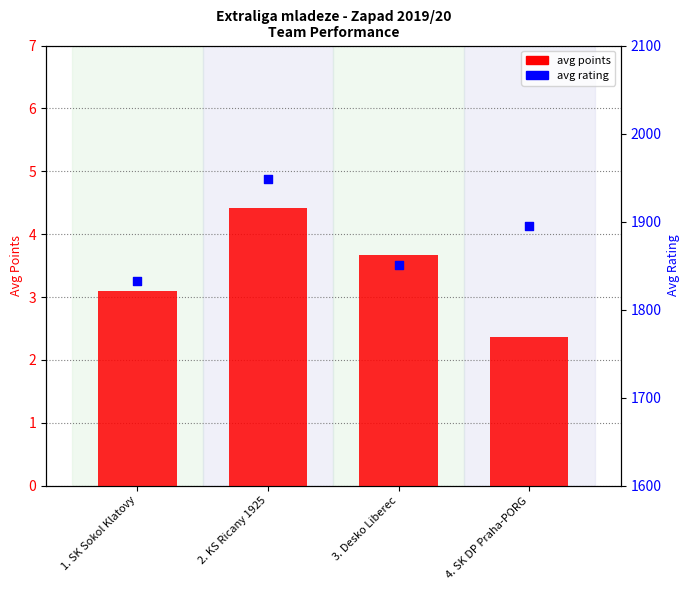

Which series has the largest total across all categories?

avg rating